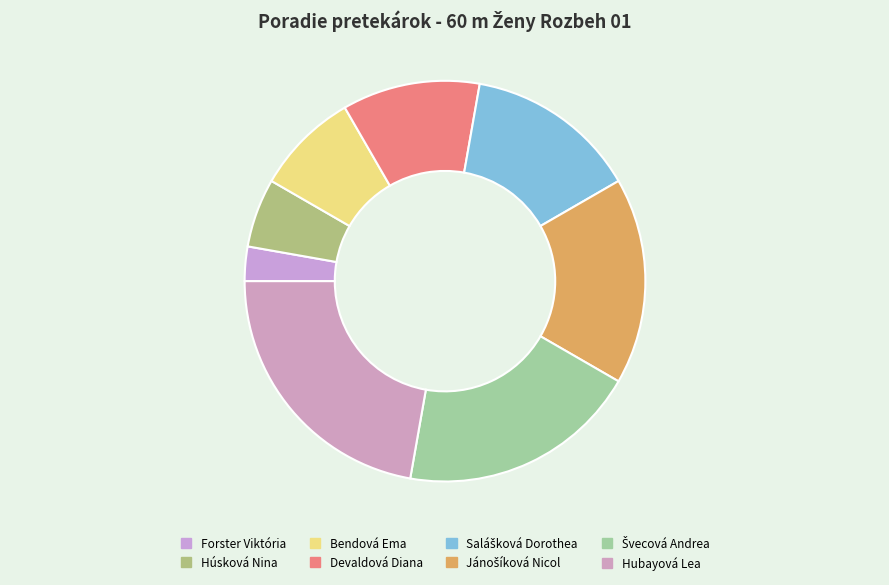

The Hubayová Lea slice represents 22% of the pie. True or false?

True